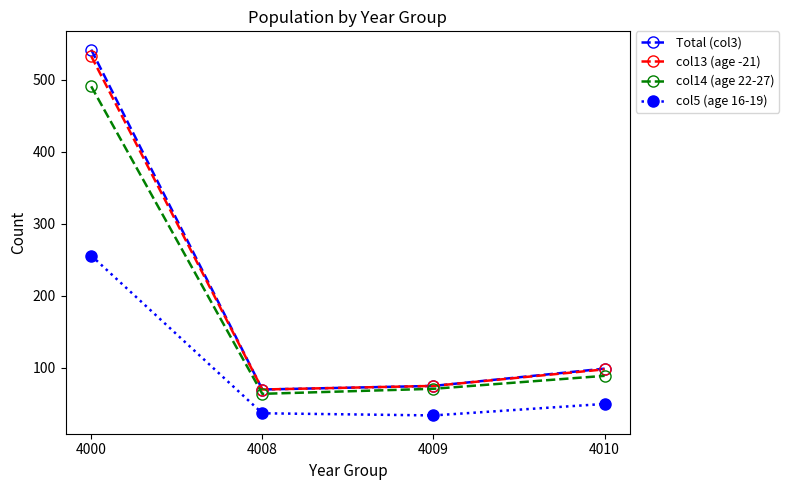

What is the smallest value displayed?

34